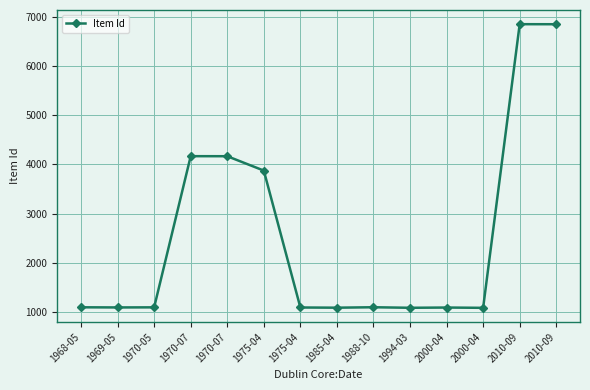

List the labels in order of value, smallest first.

2000-04, 1994-03, 1985-04, 2000-04, 1975-04, 1969-05, 1970-05, 1968-05, 1988-10, 1975-04, 1970-07, 1970-07, 2010-09, 2010-09